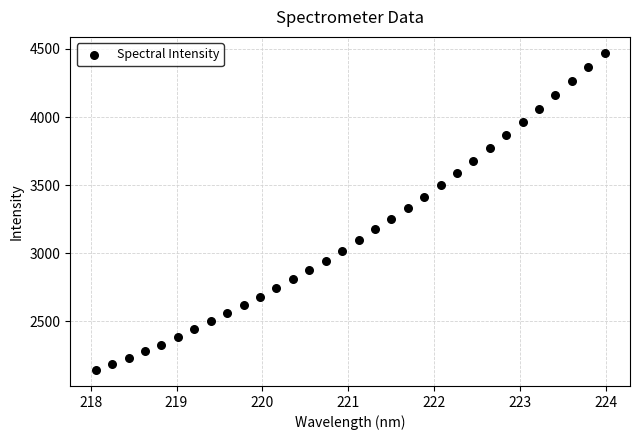

What is the range of Y values (max minus min)?

2329.7